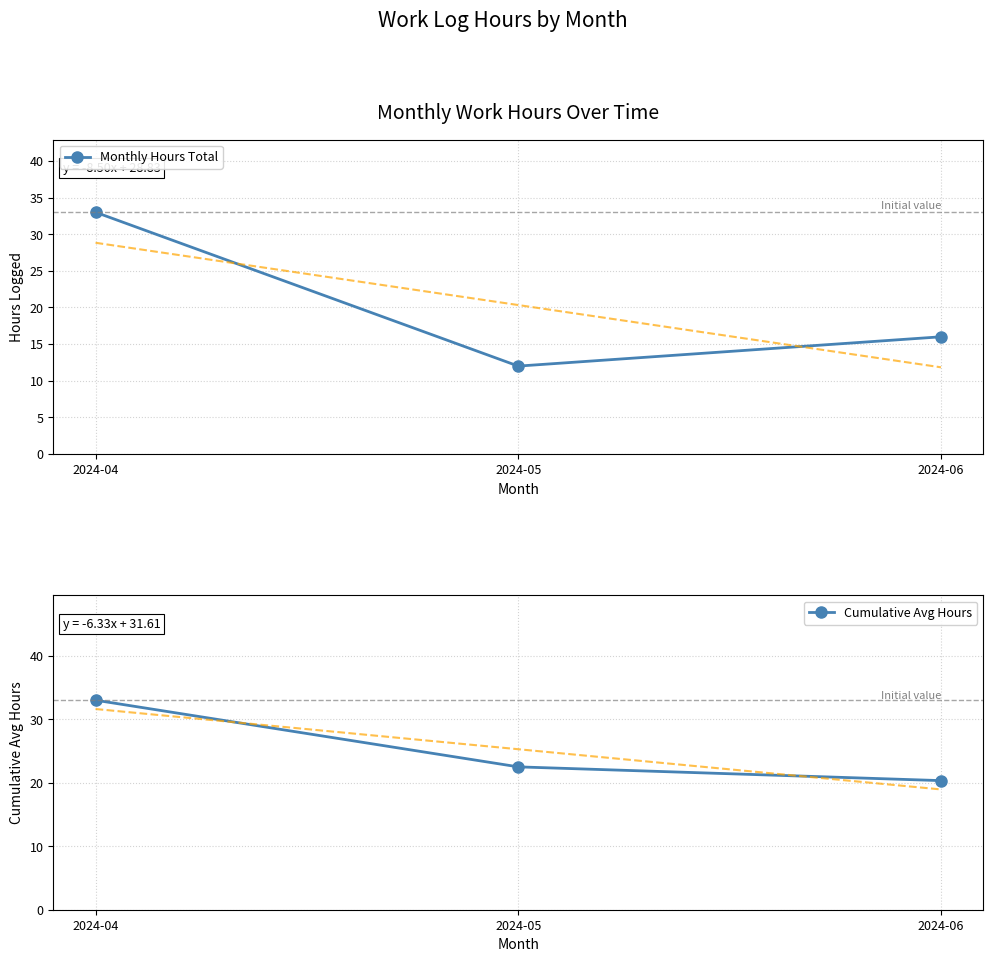

What is the approximate value of Cumulative Avg Hours at 2024-06?

20.3